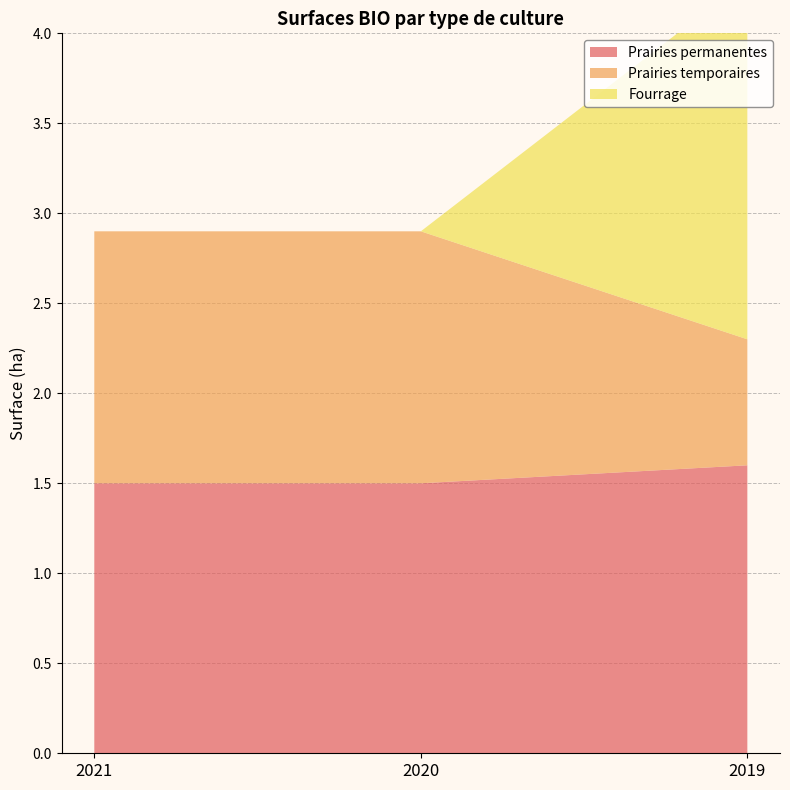

Reading right to left, transcribe all the data shown in this chart.

Prairies permanentes: 2019=1.6	2020=1.5	2021=1.5
Prairies temporaires: 2019=0.7	2020=1.4	2021=1.4
Fourrage: 2019=2.0	2020=0.0	2021=0.0